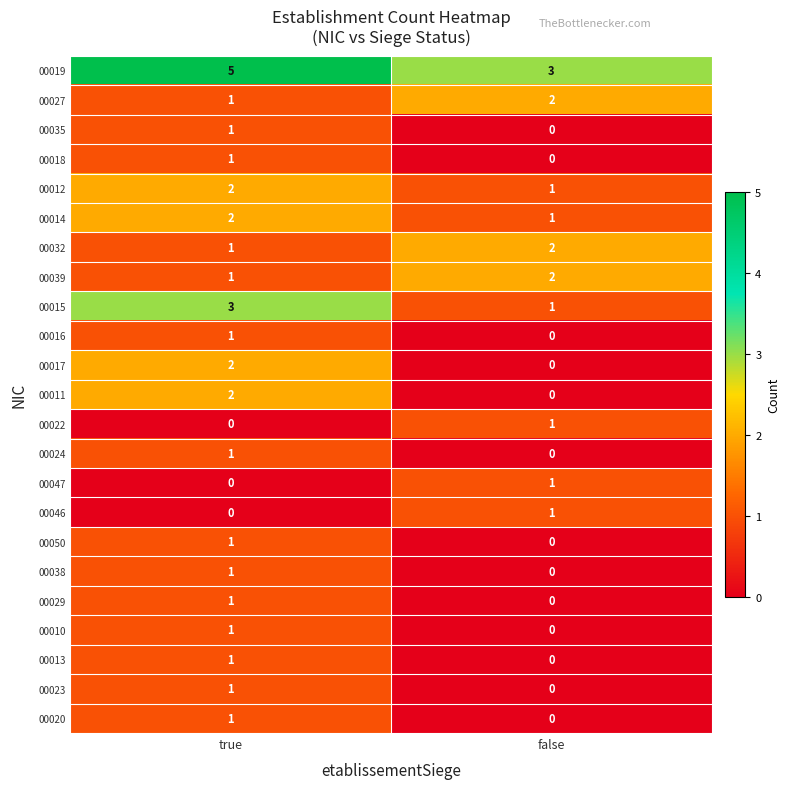

True or false: 00017 has a value of -1 at false.

False